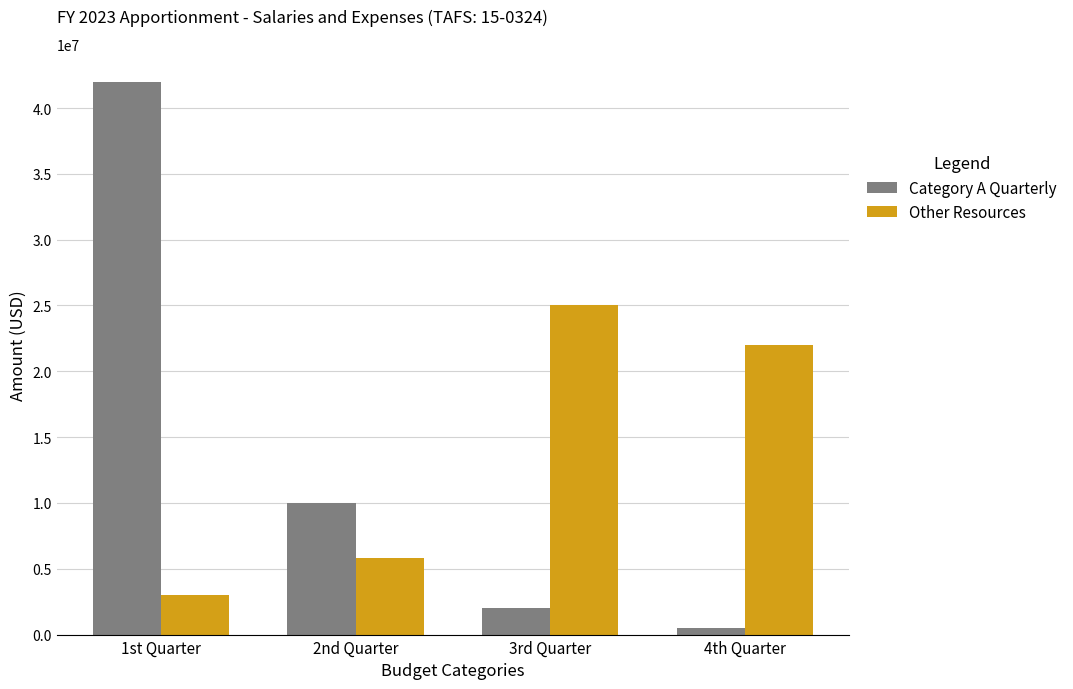

At which label is Other Resources closest to 14000000?

4th Quarter